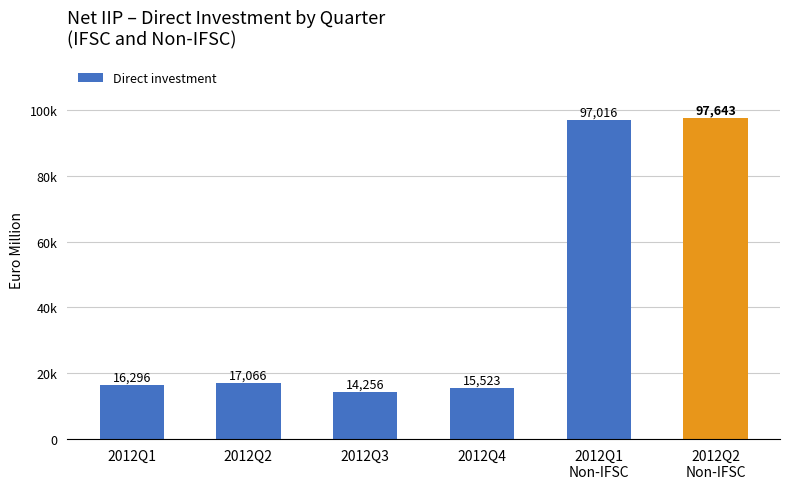

True or false: the data shows 14256 at 2012Q3.

True